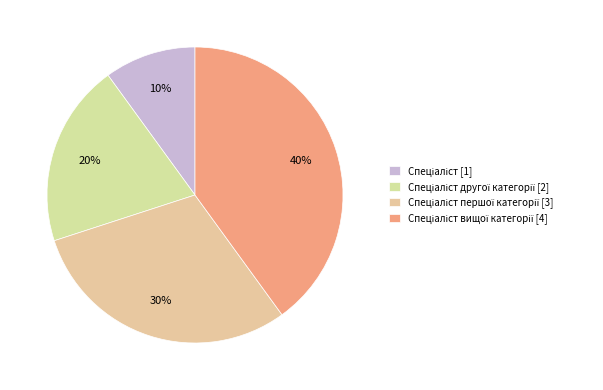

Does any single category account for the majority?

No